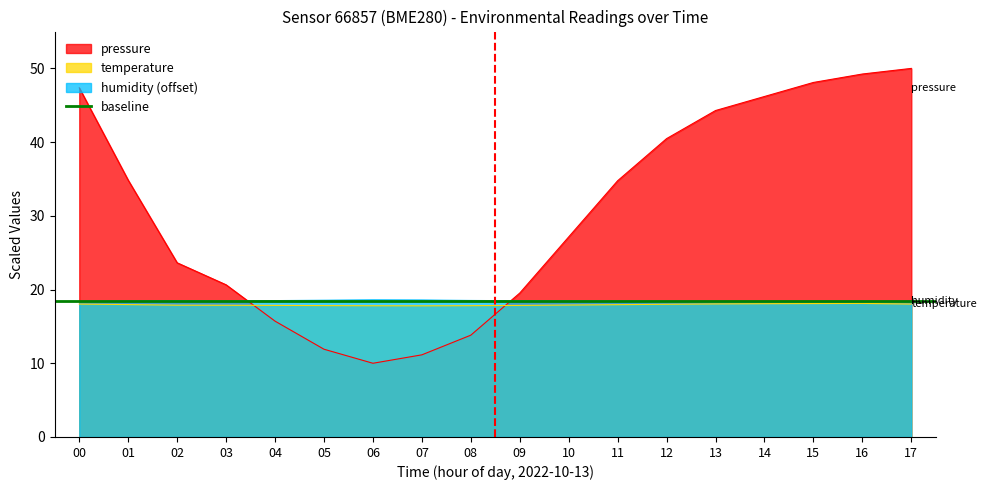

Is it true that humidity equals 11.1 at 17?

False